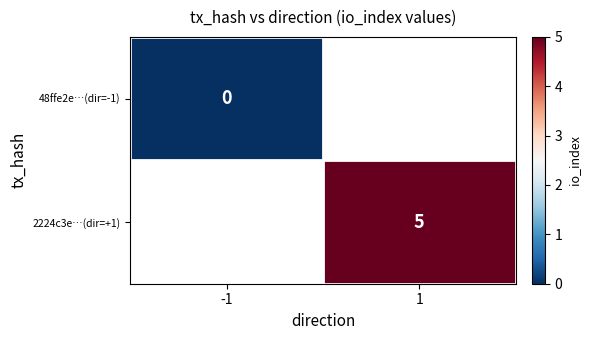

Is the value of 2224c3e…(dir=+1) at 1 greater than the value of 48ffe2e…(dir=-1) at -1?

Yes